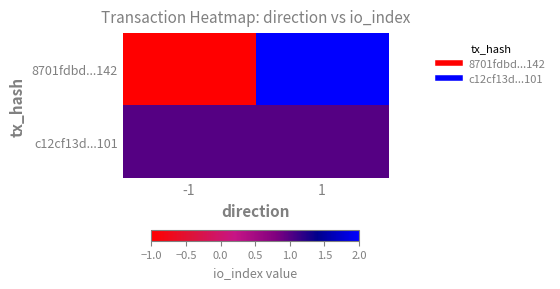

At which category is the sum across all series the highest?

1